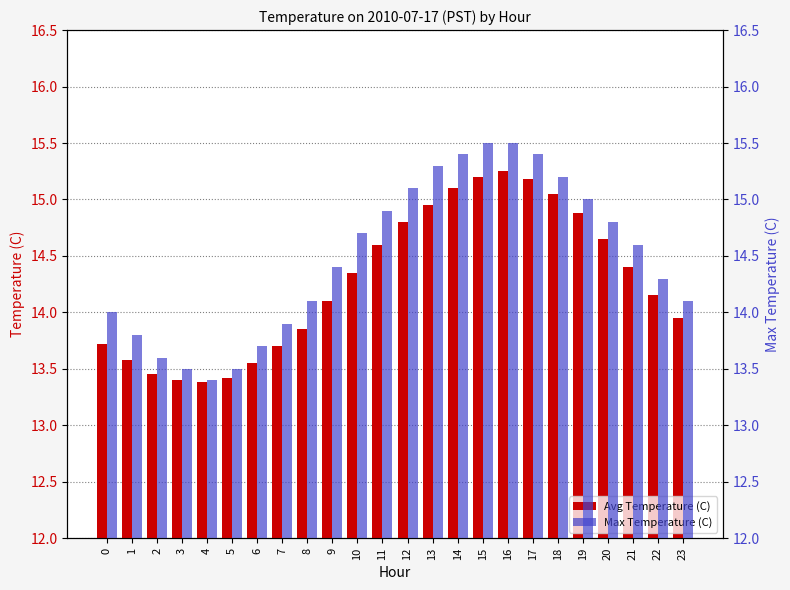

What is the lowest value of the Max Temperature (C) series?

13.4